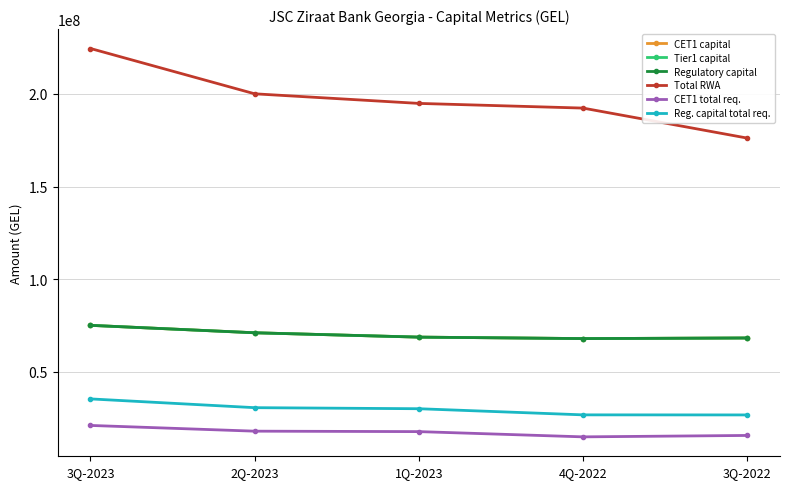

True or false: Total RWA has a value of 192339646.8 at 4Q-2022.

True